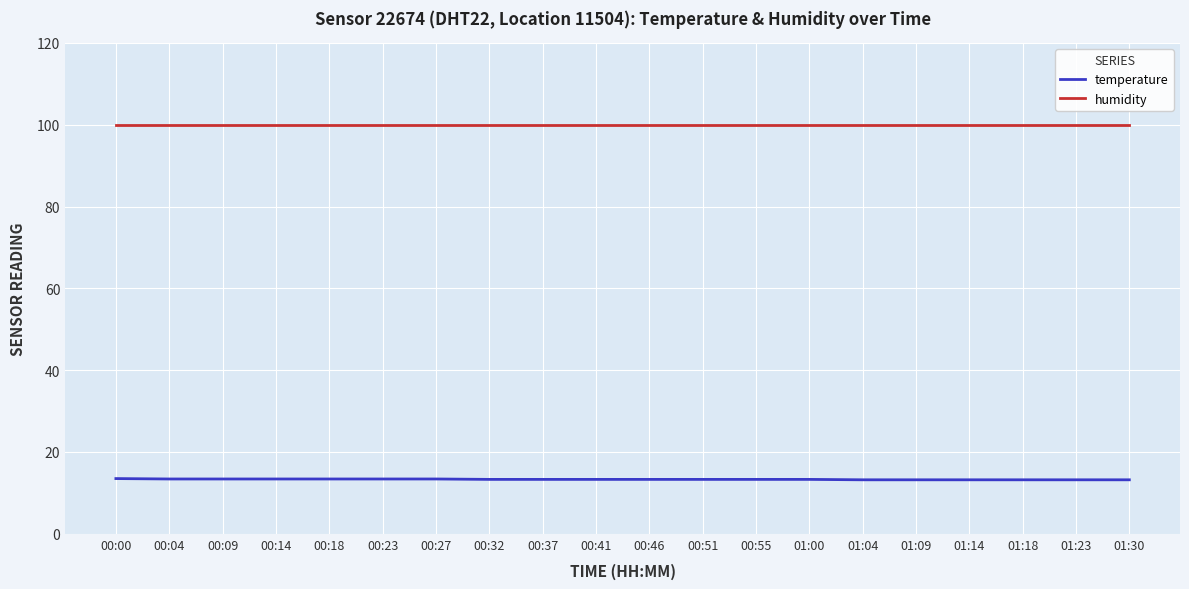

What are all the series names shown in the legend?

temperature, humidity